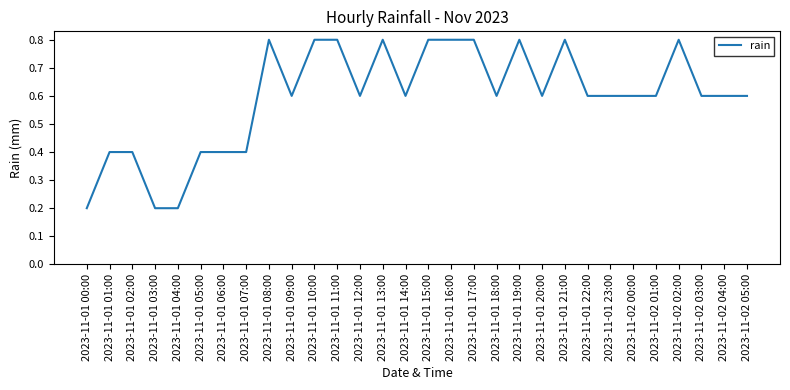

What is the change in value from 2023-11-01 06:00 to 2023-11-01 23:00?

+0.2